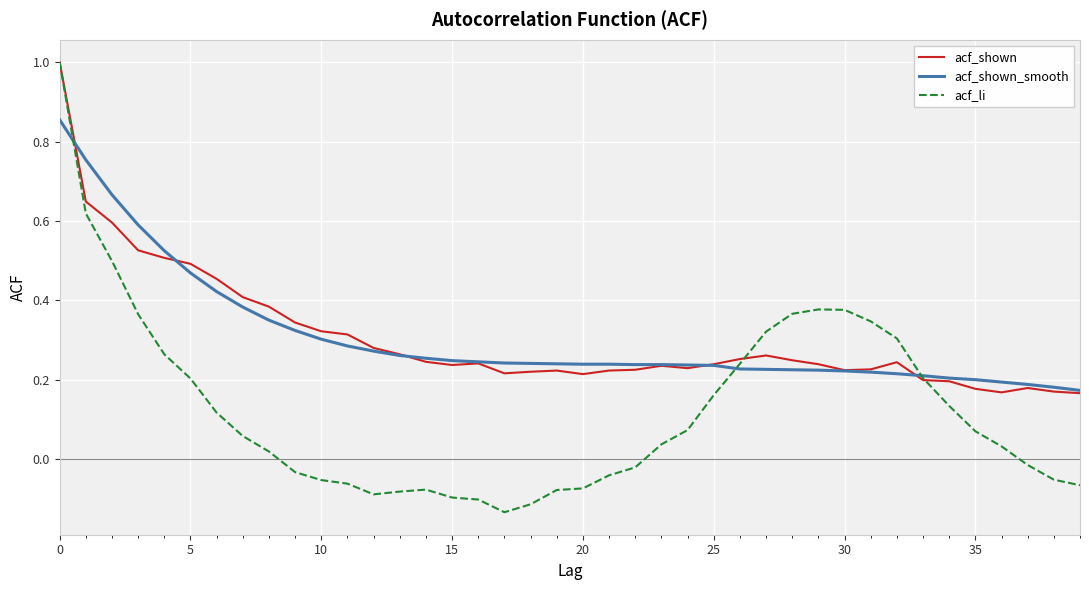

What is the highest value of the acf_shown series?

1.0